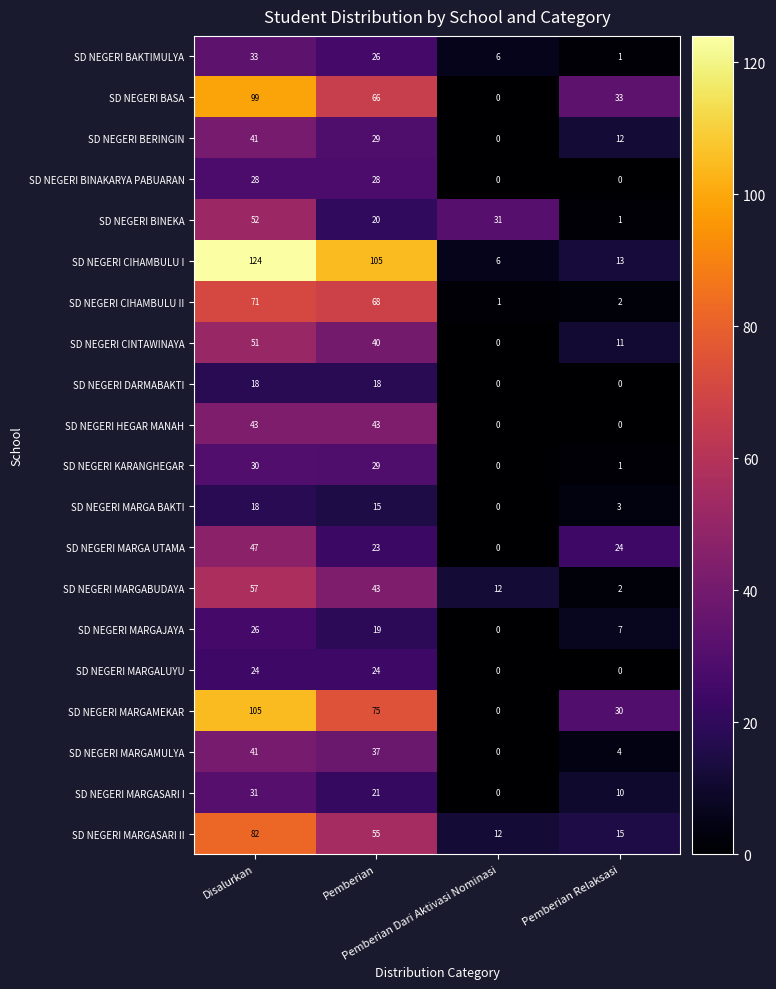

At how many categories does at least one series exceed 12?

4